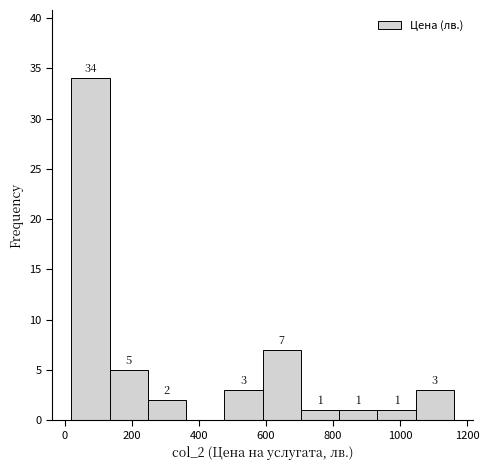

Over which range of the x-axis is the bar tallest?

20 to 134